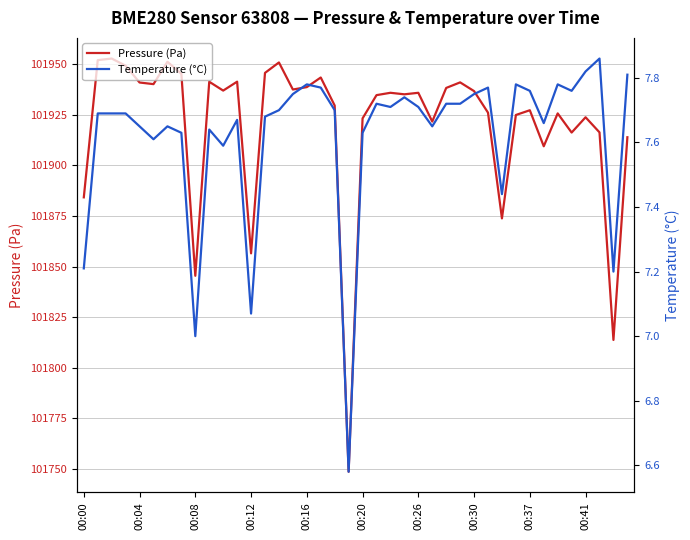

What is the difference between the Temperature (°C) values at 37 and 39?

0.1